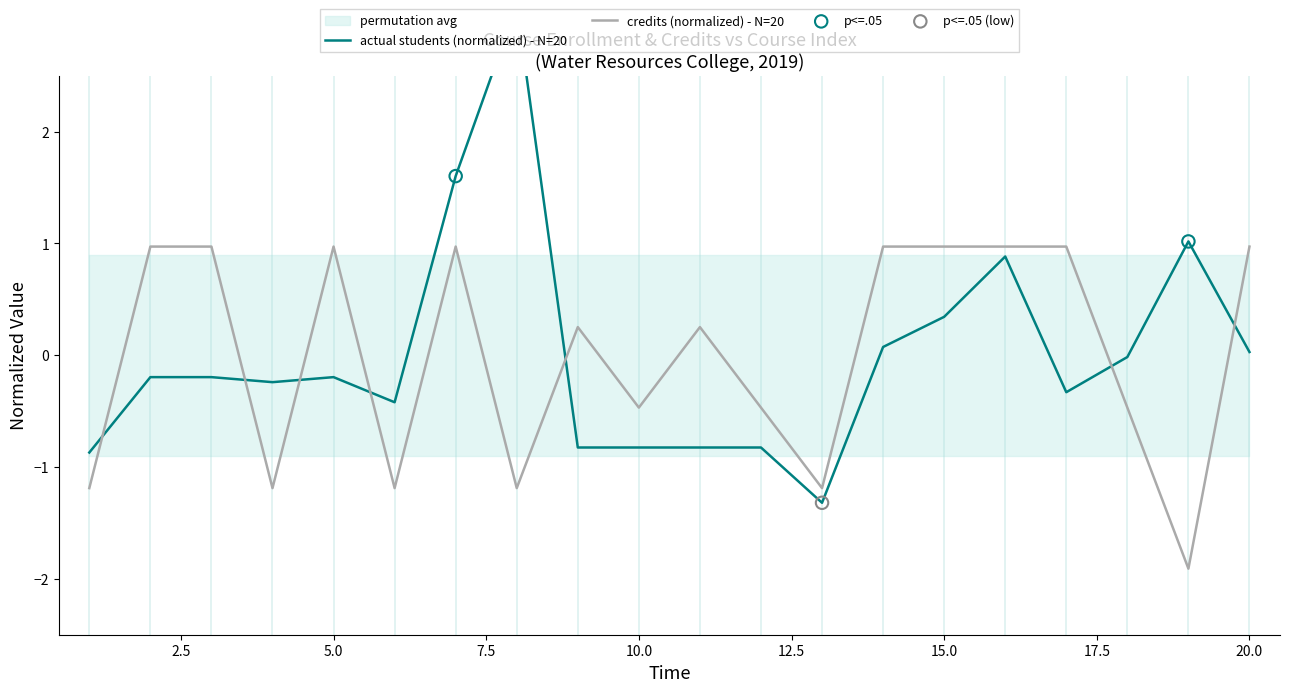

Which series reaches the minimum Y coordinate?

credits